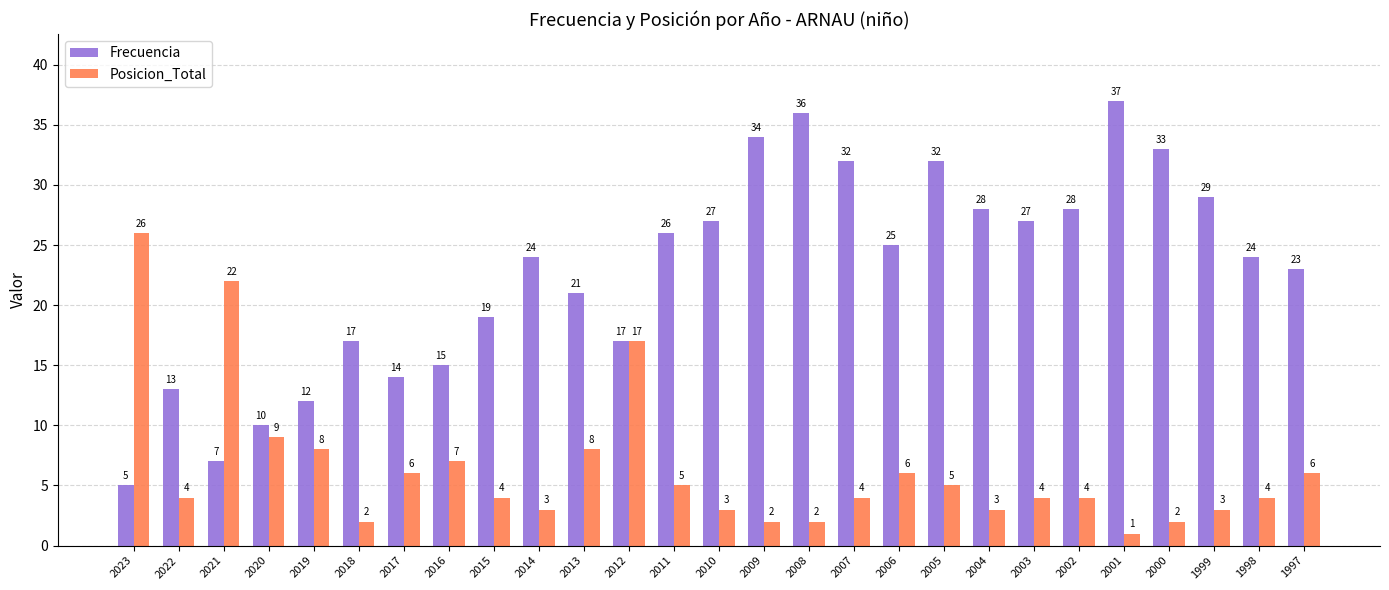

Reading left to right, extract all data points from this chart.

Frecuencia: 2023=5	2022=13	2021=7	2020=10	2019=12	2018=17	2017=14	2016=15	2015=19	2014=24	2013=21	2012=17	2011=26	2010=27	2009=34	2008=36	2007=32	2006=25	2005=32	2004=28	2003=27	2002=28	2001=37	2000=33	1999=29	1998=24	1997=23
Posicion_Total: 2023=26	2022=4	2021=22	2020=9	2019=8	2018=2	2017=6	2016=7	2015=4	2014=3	2013=8	2012=17	2011=5	2010=3	2009=2	2008=2	2007=4	2006=6	2005=5	2004=3	2003=4	2002=4	2001=1	2000=2	1999=3	1998=4	1997=6